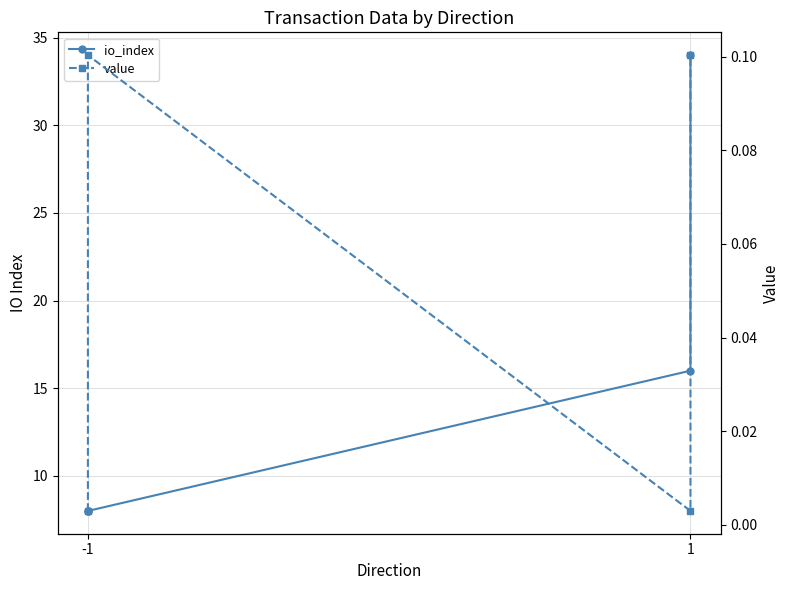

How many series are shown in this chart?

2